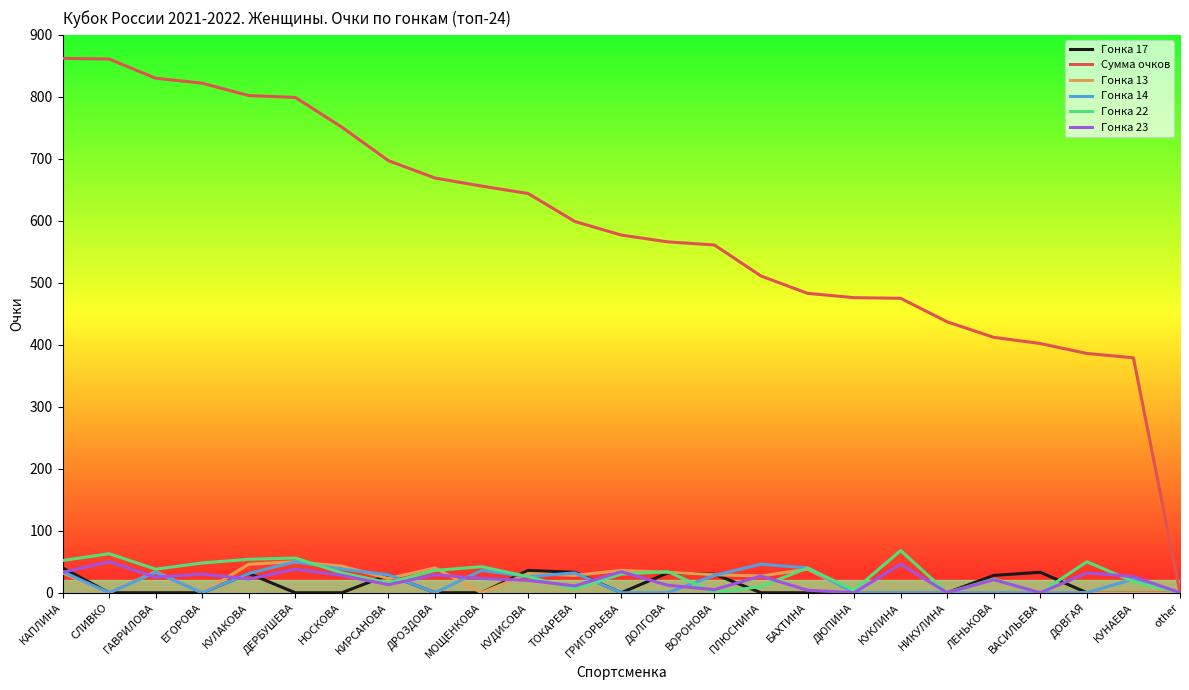

At which category is the sum across all series the highest?

КАПЛИНА